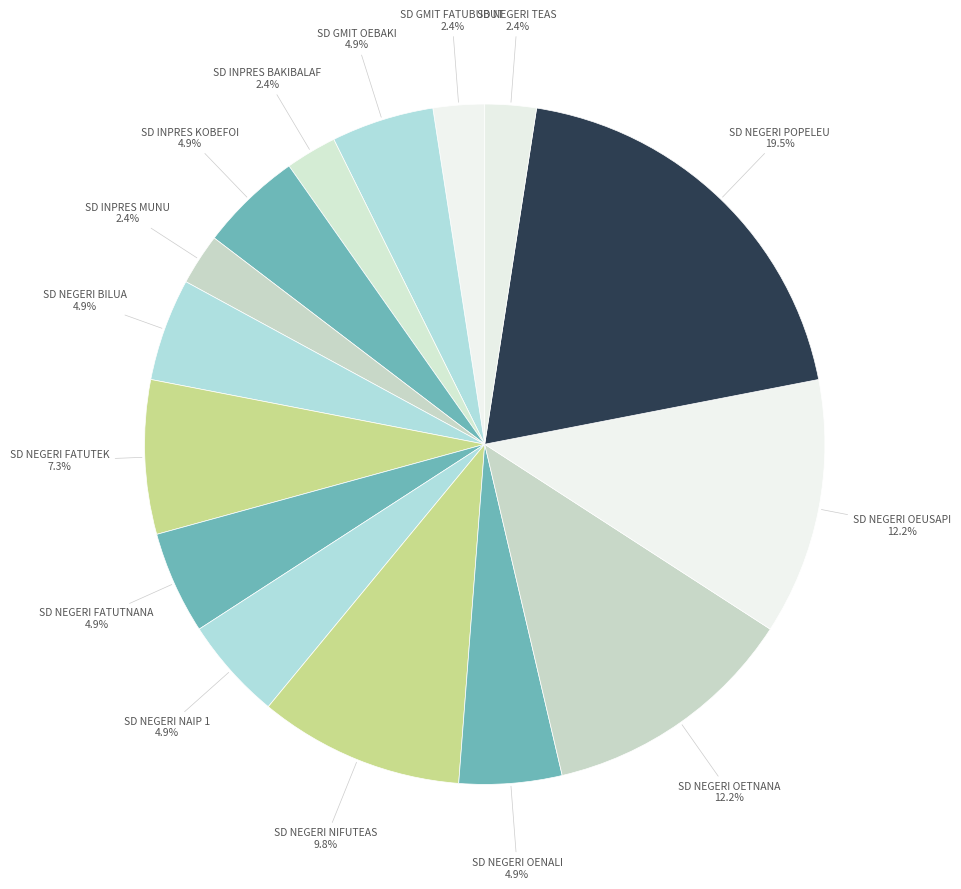

Count the number of slices in the pie.

15